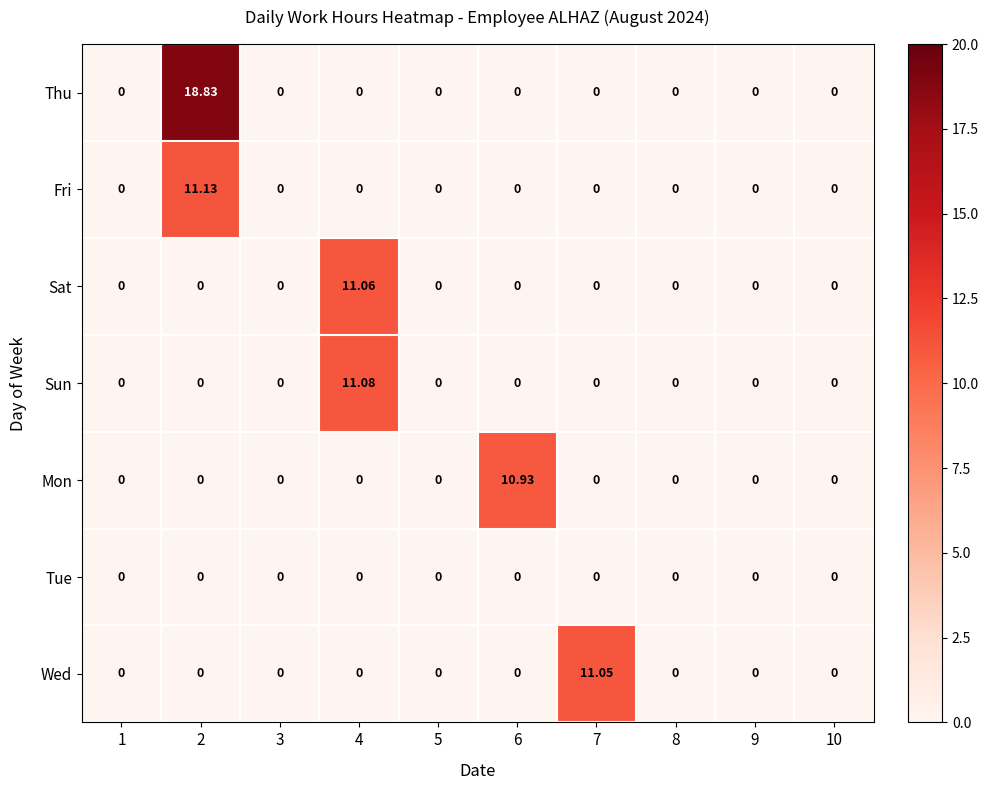

Rank the series by their maximum value, from highest to lowest.

Thu, Fri, Sun, Sat, Wed, Mon, Tue